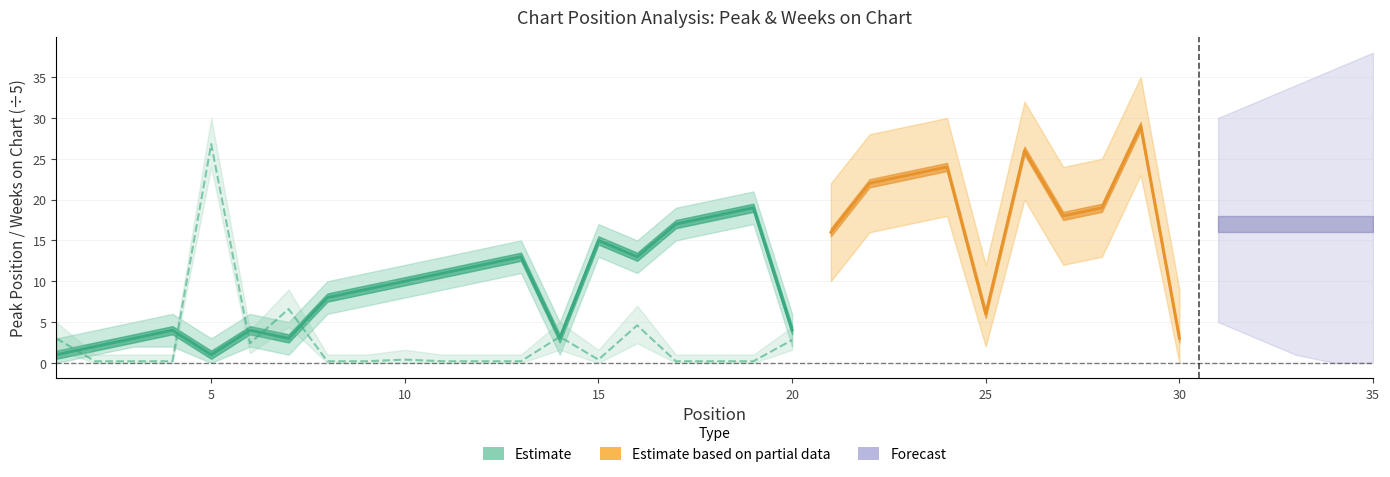

True or false: the data shows 0.1 at 35.

False